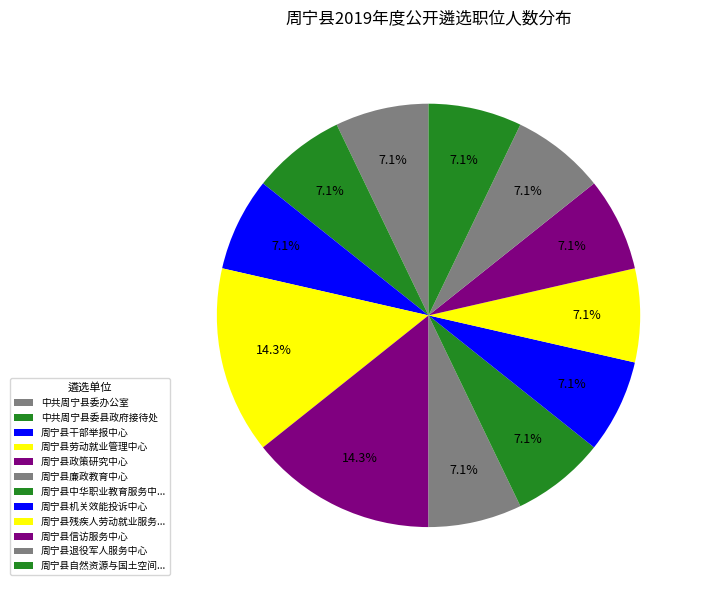

To the nearest percent, what is the combined percentage of 周宁县劳动就业管理中心 and 周宁县政策研究中心?

29%